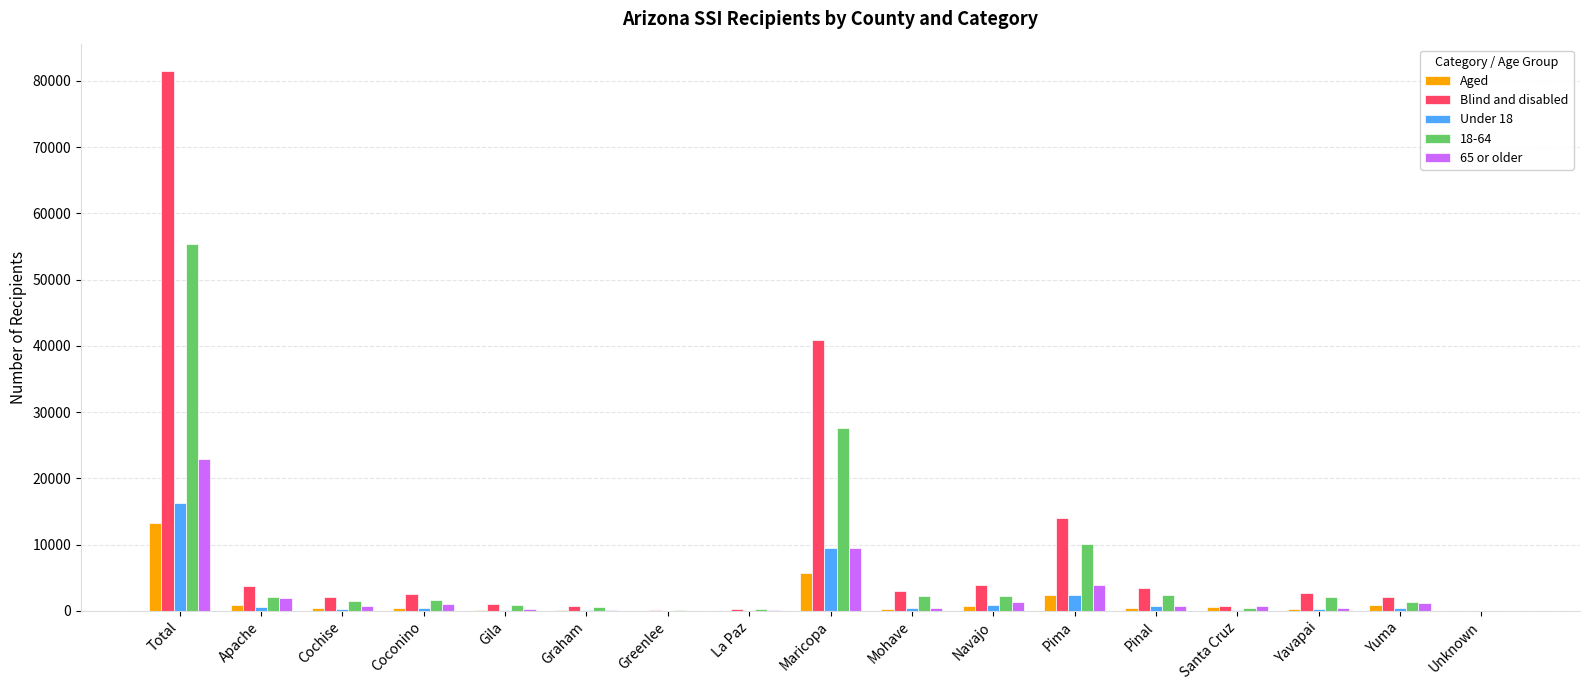

Which series has the largest total across all categories?

Blind and disabled